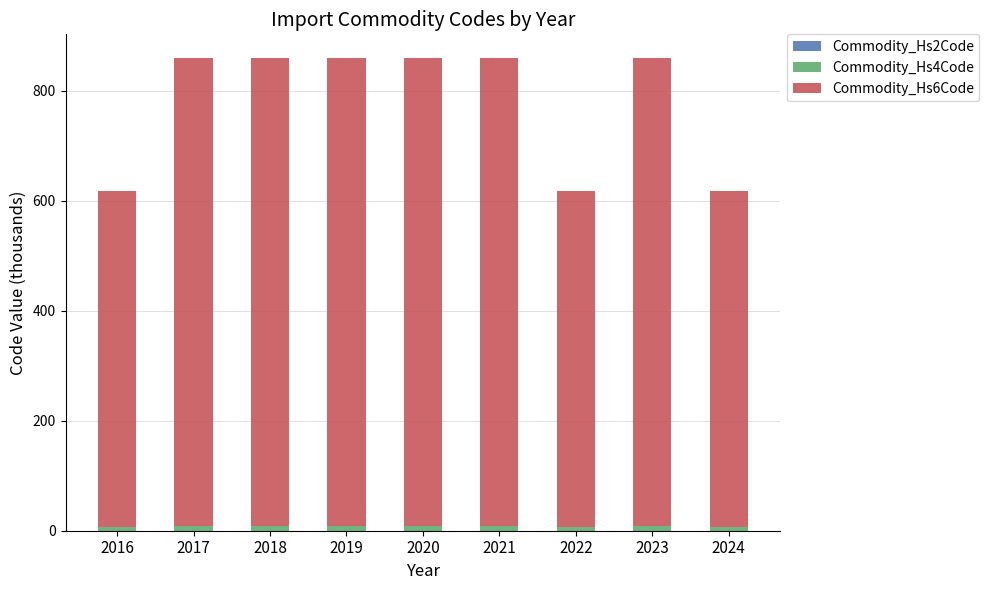

How many data points does each series have?

9